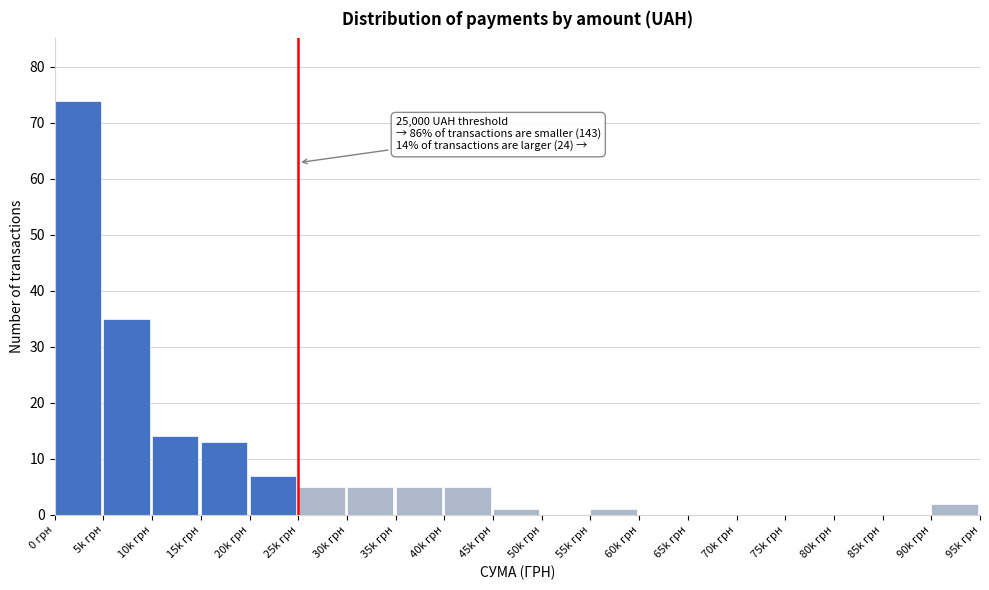

Reading left to right, what are all the values shown in this chart?

0 грн=74	5k грн=35	10k грн=14	15k грн=13	20k грн=7	25k грн=5	30k грн=5	35k грн=5	40k грн=5	45k грн=1	50k грн=0	55k грн=1	60k грн=0	65k грн=0	70k грн=0	75k грн=0	80k грн=0	85k грн=0	90k грн=2